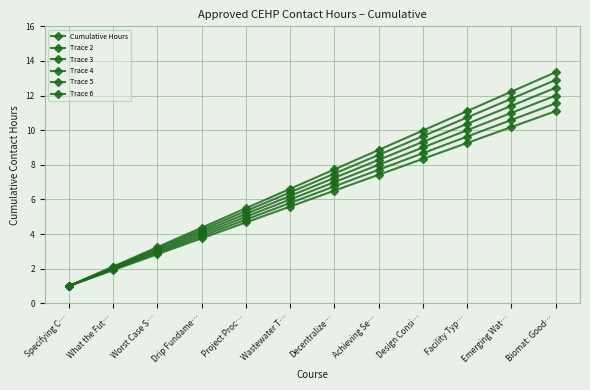

List the series in order of their peak value, highest first.

Trace 4, Trace 3, Trace 2, Cumulative Hours, Trace 5, Trace 6